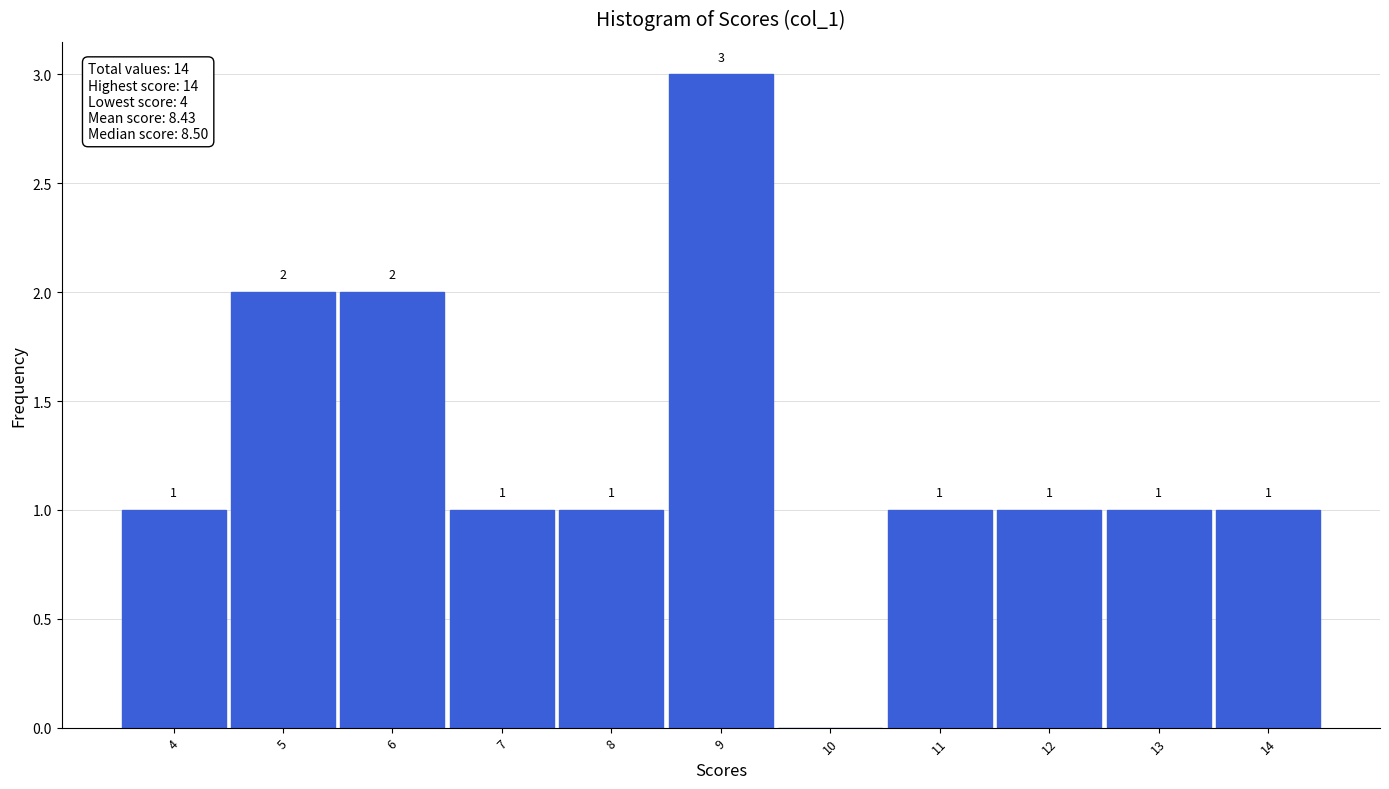

Which range on the x-axis has the tallest bar?

8.5 to 9.5